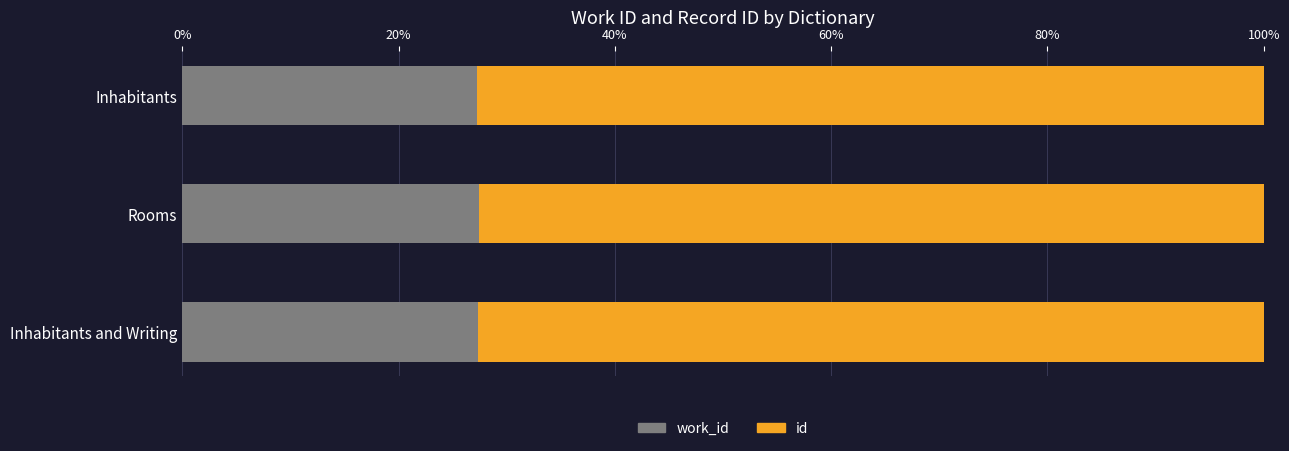

What is the total value across all series at Inhabitants?

100.0